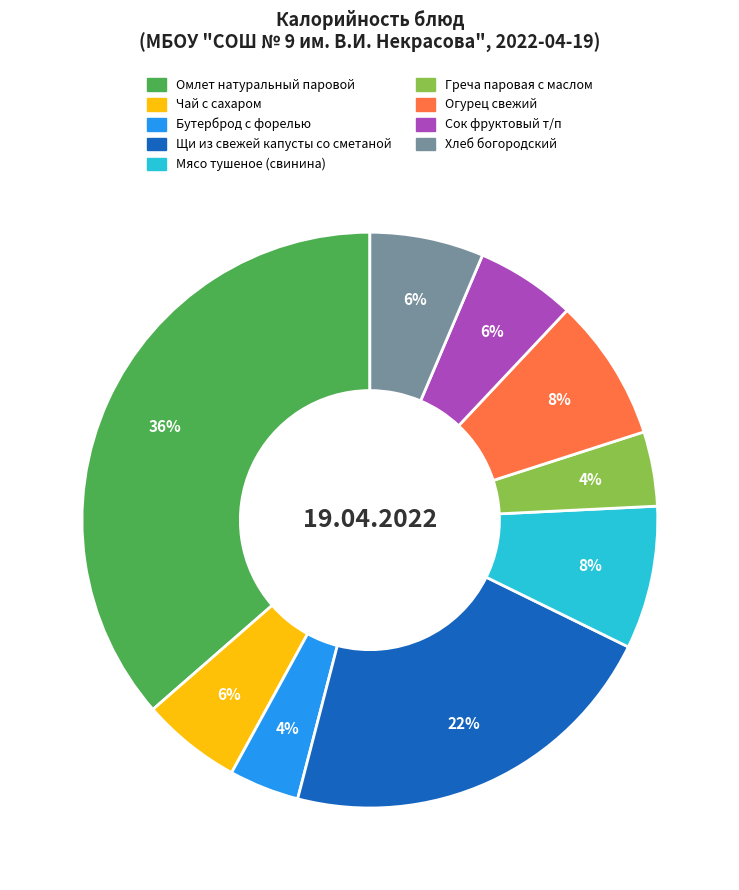

True or false: Сок фруктовый т/п accounts for 6% of the total.

True